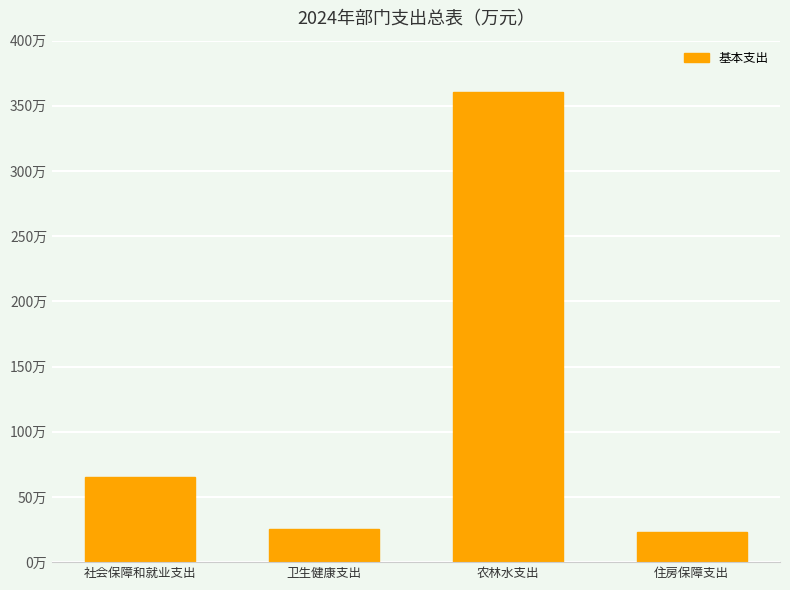

What is the change in value from 社会保障和就业支出 to 住房保障支出?

-42.1